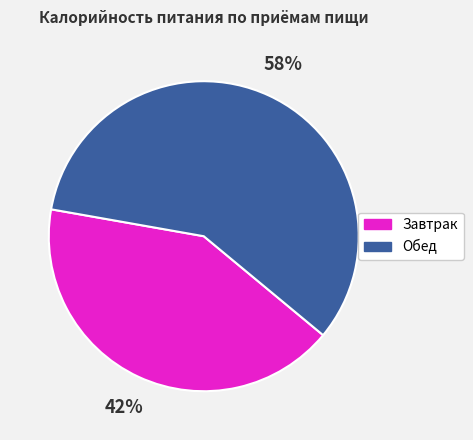

What is the smallest slice in the pie chart?

Завтрак